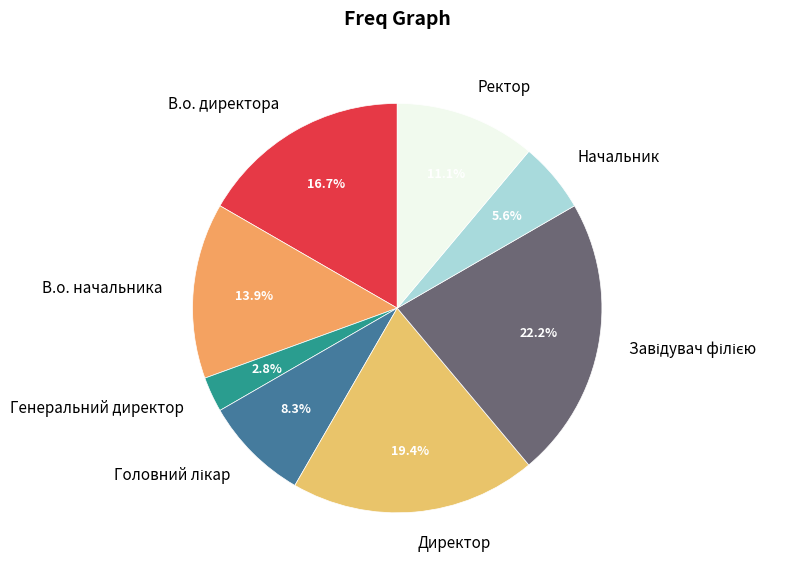

What is the total percentage of Директор and В.о. начальника?

33.3%